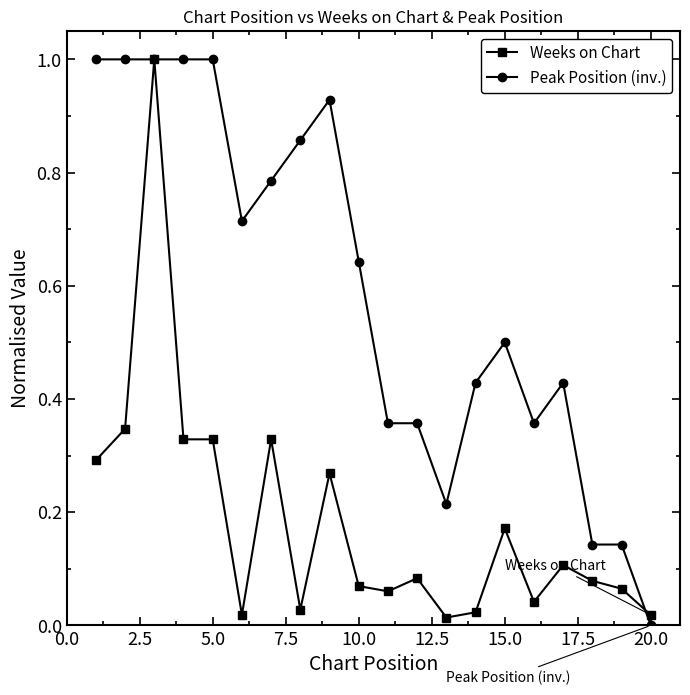

True or false: Peak Position (inv.) has more than 0 interior local peaks.

True